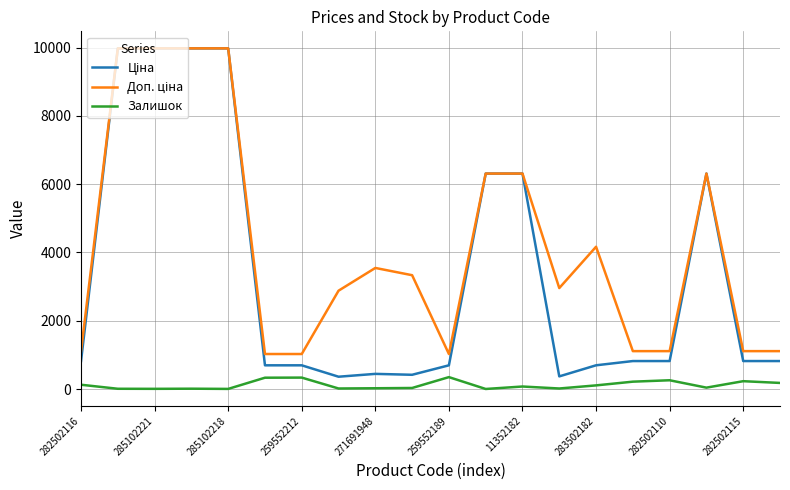

What is the maximum value shown in the chart?

9975.0